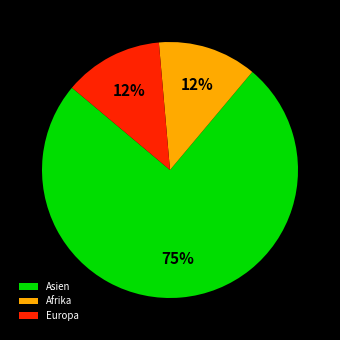

Do Asien and Europa together represent more than half of the pie?

Yes